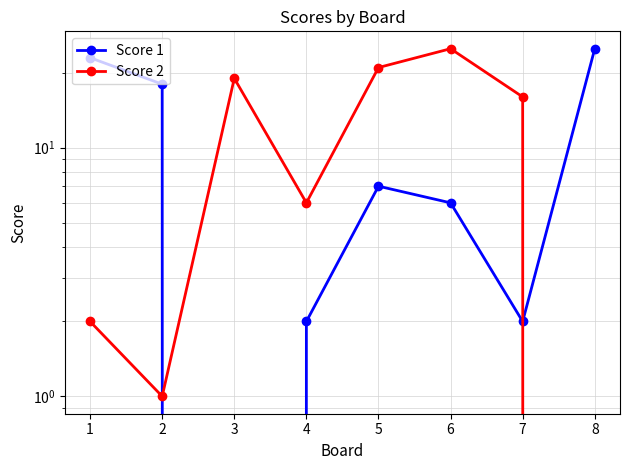

Is it true that Score 1 equals 2 at 7?

True